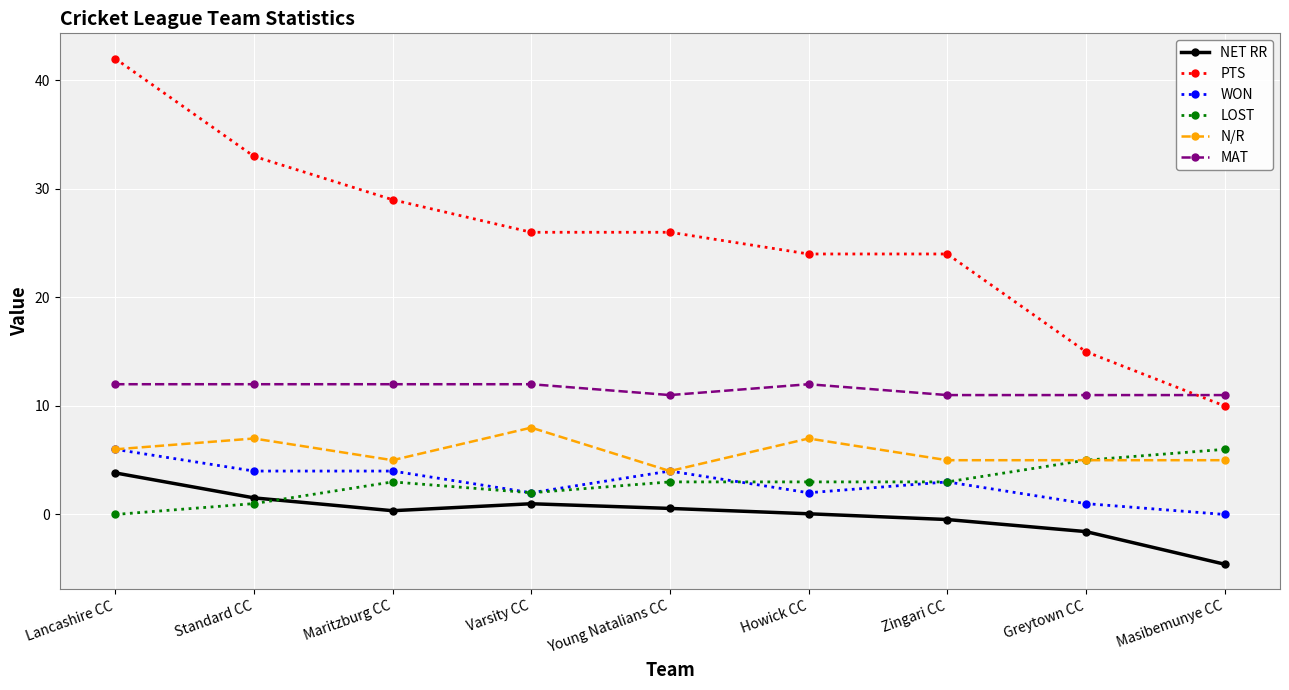

Which series has the widest spread of values?

PTS